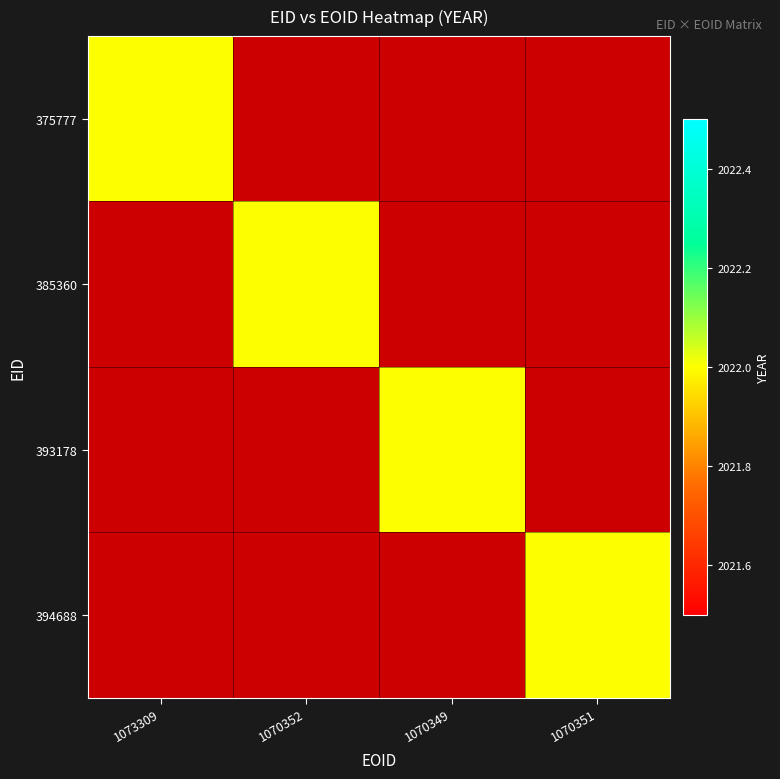

What is the difference between the maximum and minimum values in the 393178 series?

2022